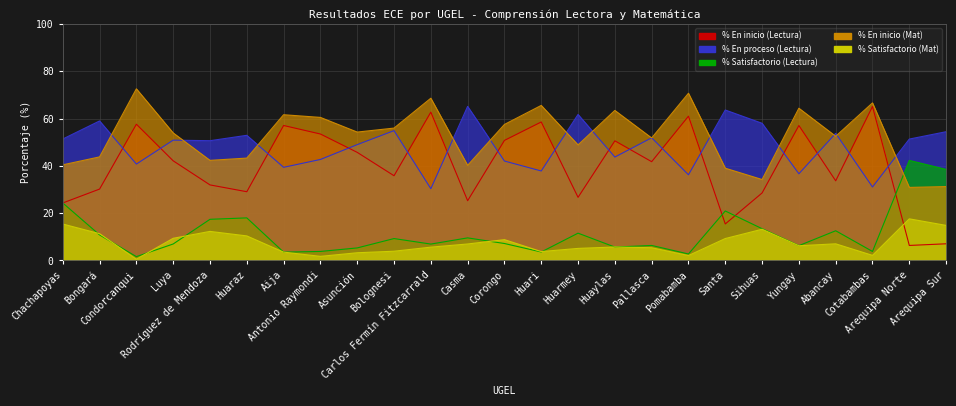

List the labels in order of % Satisfactorio (Lectura) value, largest first.

Arequipa Norte, Arequipa Sur, Chachapoyas, Santa, Huaraz, Rodríguez de Mendoza, Sihuas, Abancay, Huarmey, Bongará, Casma, Bolognesi, Corongo, Luya, Carlos Fermín Fitzcarrald, Pallasca, Yungay, Huaylas, Asunción, Antonio Raymondi, Cotabambas, Huari, Aija, Pomabamba, Condorcanqui